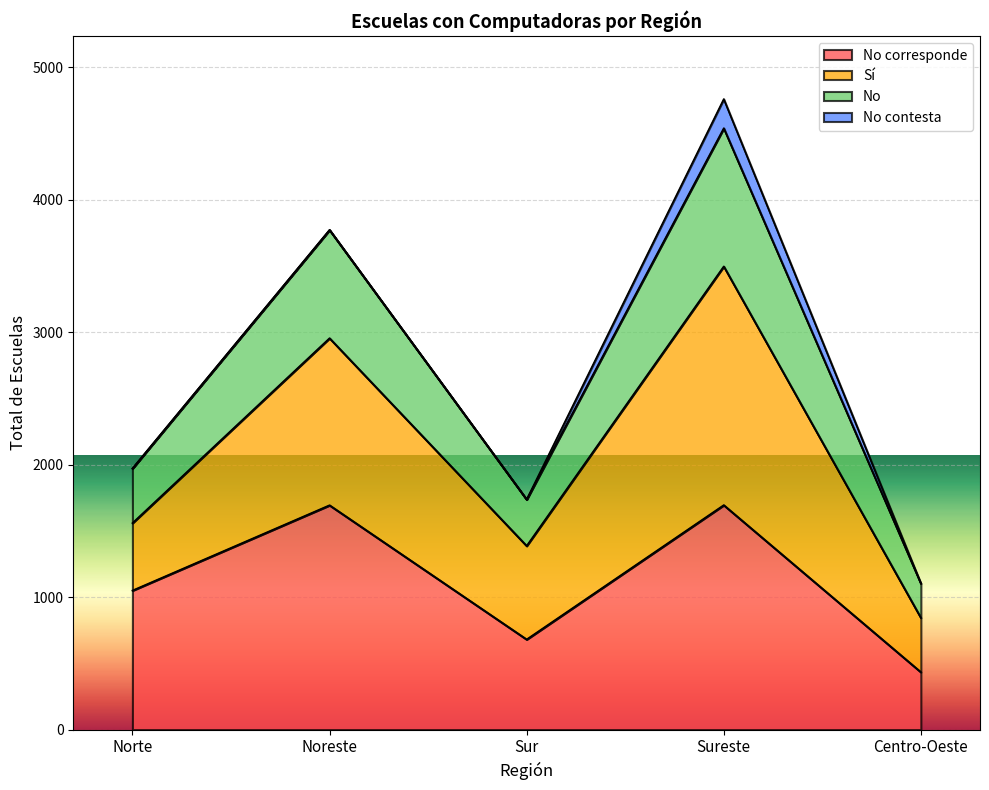

Does the chart display data point markers on the line(s)?

No